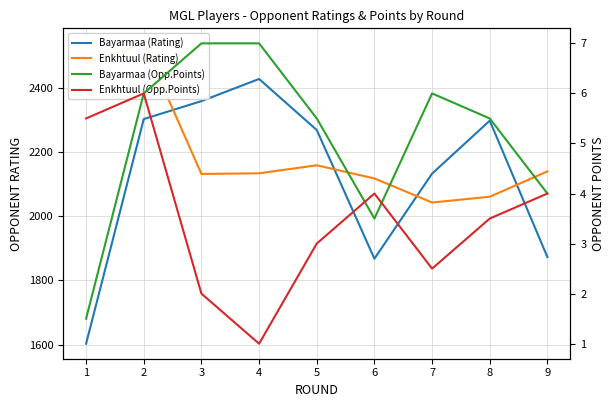

True or false: Enkhtuul (Rating) has more than 2 interior local peaks.

False